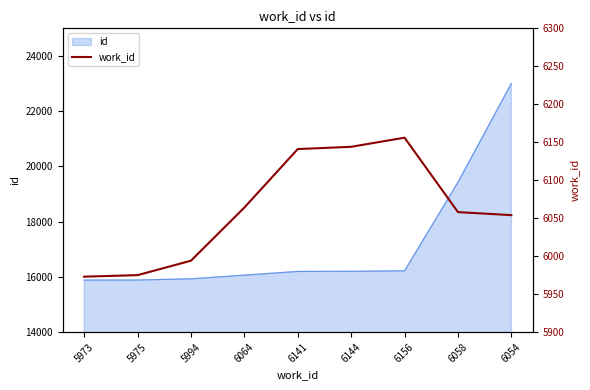

Count the number of categories in the chart.

9